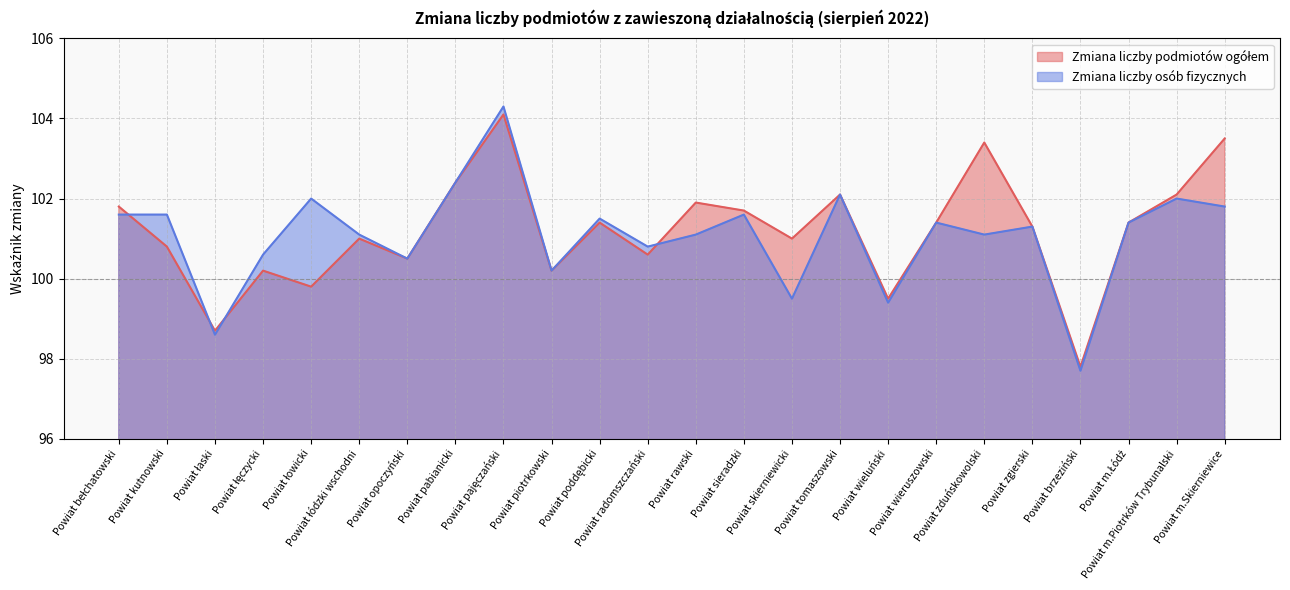

List the series in order of their peak value, highest first.

Zmiana liczby osób fizycznych, Zmiana liczby podmiotów ogółem